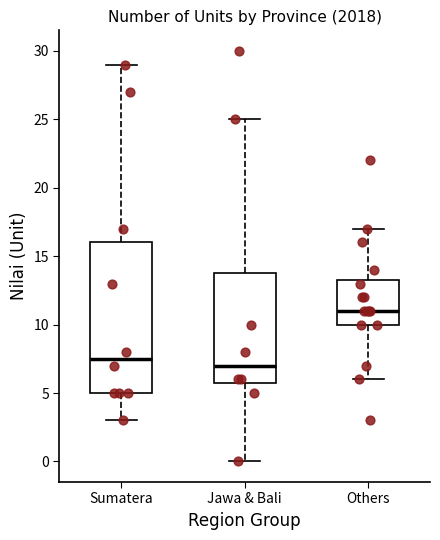

Reading left to right, read every box against the y-axis: the position of its median line, the range the box covers, and the ends of its whiskers. The values are not printed on the chart, so give them approximately, as read against the axis.

Sumatera: median 7.5, box 5.0 to 16.0, whiskers 3.0 to 29.0
Jawa & Bali: median 7.0, box 6.0 to 14.0, whiskers 0.0 to 25.0
Others: median 11.0, box 10.0 to 13.5, whiskers 6.0 to 17.0